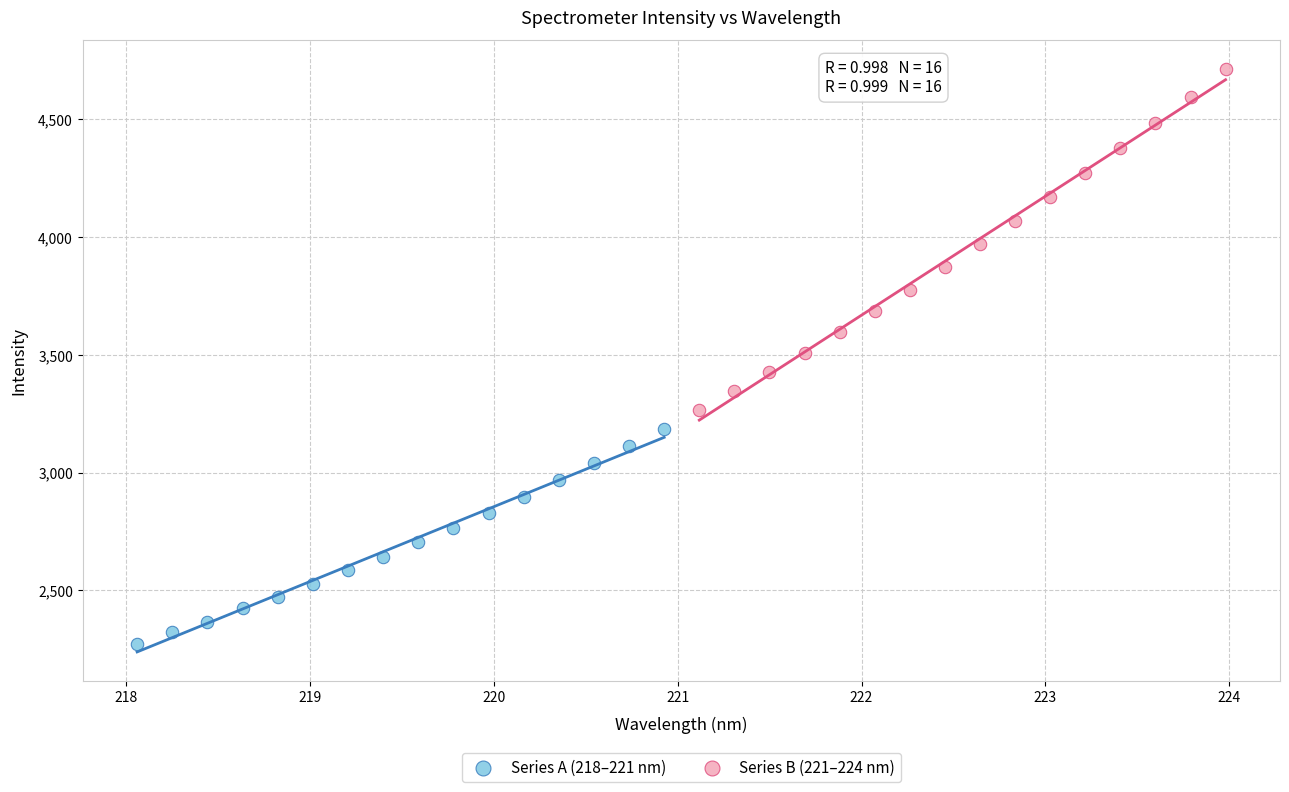

Which series has the largest Y range (max minus min)?

Series B (221–224 nm)